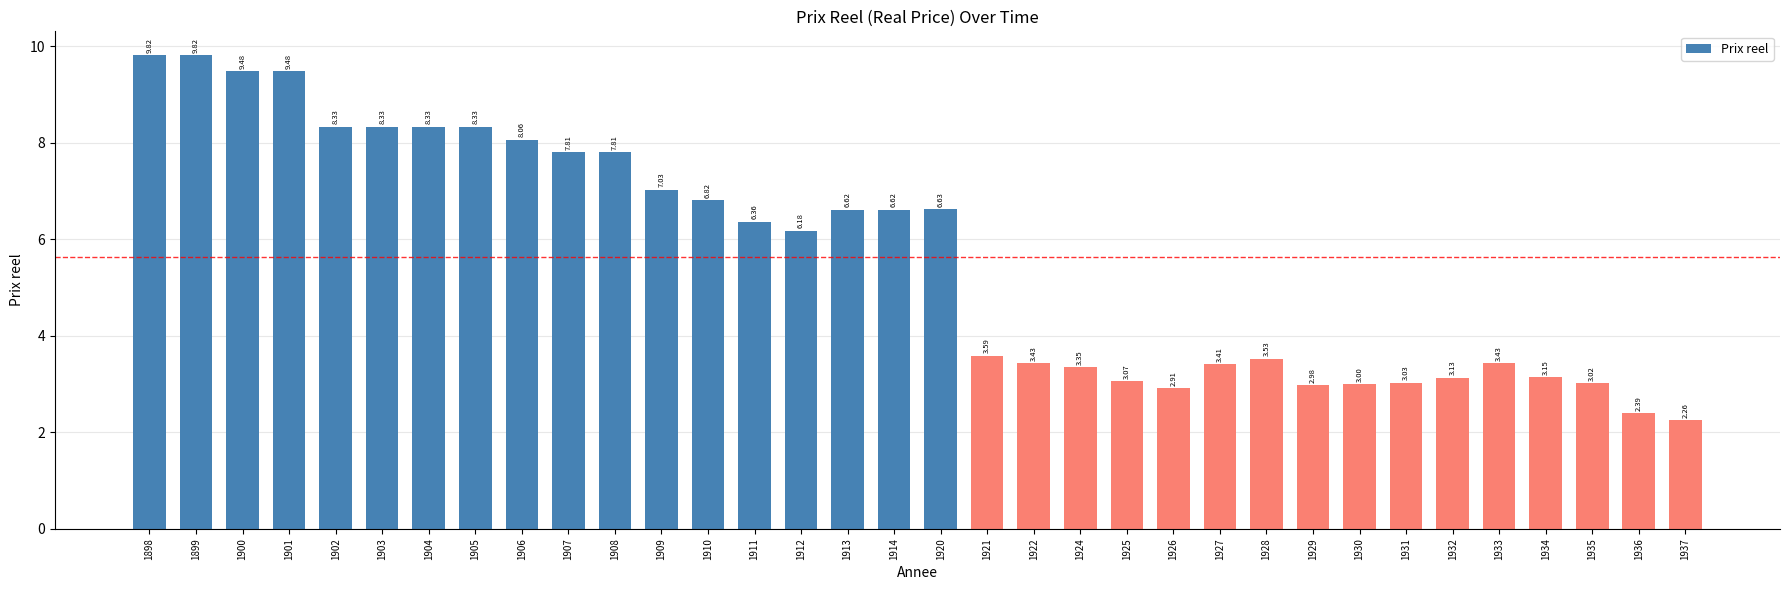

What is the change in value from 1909 to 1935?

-4.0